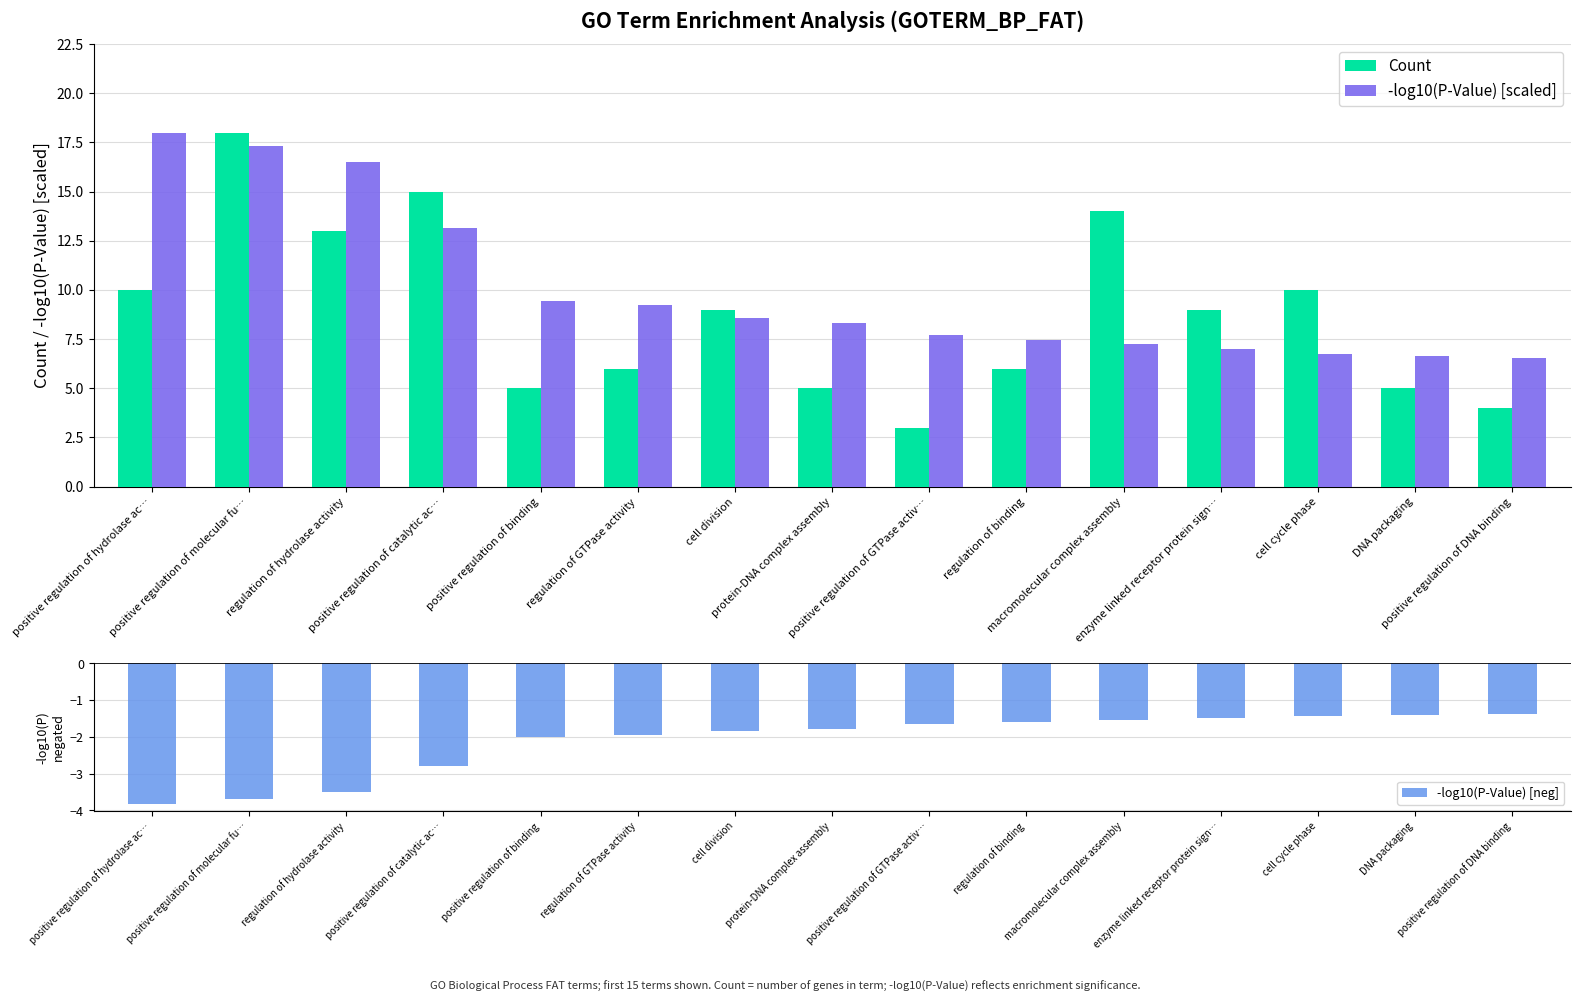

Reading left to right, what are all the values shown in this chart?

Count: positive regulation of hydrolase ac…=10.0	positive regulation of molecular fu…=18.0	regulation of hydrolase activity=13.0	positive regulation of catalytic ac…=15.0	positive regulation of binding=5.0	regulation of GTPase activity=6.0	cell division=9.0	protein-DNA complex assembly=5.0	positive regulation of GTPase activ…=3.0	regulation of binding=6.0	macromolecular complex assembly=14.0	enzyme linked receptor protein sign…=9.0	cell cycle phase=10.0	DNA packaging=5.0	positive regulation of DNA binding=4.0
-log10(P-Value) [scaled]: positive regulation of hydrolase ac…=18.0	positive regulation of molecular fu…=17.3	regulation of hydrolase activity=16.5	positive regulation of catalytic ac…=13.2	positive regulation of binding=9.4	regulation of GTPase activity=9.2	cell division=8.6	protein-DNA complex assembly=8.3	positive regulation of GTPase activ…=7.7	regulation of binding=7.5	macromolecular complex assembly=7.2	enzyme linked receptor protein sign…=7.0	cell cycle phase=6.7	DNA packaging=6.6	positive regulation of DNA binding=6.5
-log10(P-Value) [neg]: positive regulation of hydrolase ac…=-3.8	positive regulation of molecular fu…=-3.7	regulation of hydrolase activity=-3.5	positive regulation of catalytic ac…=-2.8	positive regulation of binding=-2.0	regulation of GTPase activity=-2.0	cell division=-1.8	protein-DNA complex assembly=-1.8	positive regulation of GTPase activ…=-1.6	regulation of binding=-1.6	macromolecular complex assembly=-1.5	enzyme linked receptor protein sign…=-1.5	cell cycle phase=-1.4	DNA packaging=-1.4	positive regulation of DNA binding=-1.4